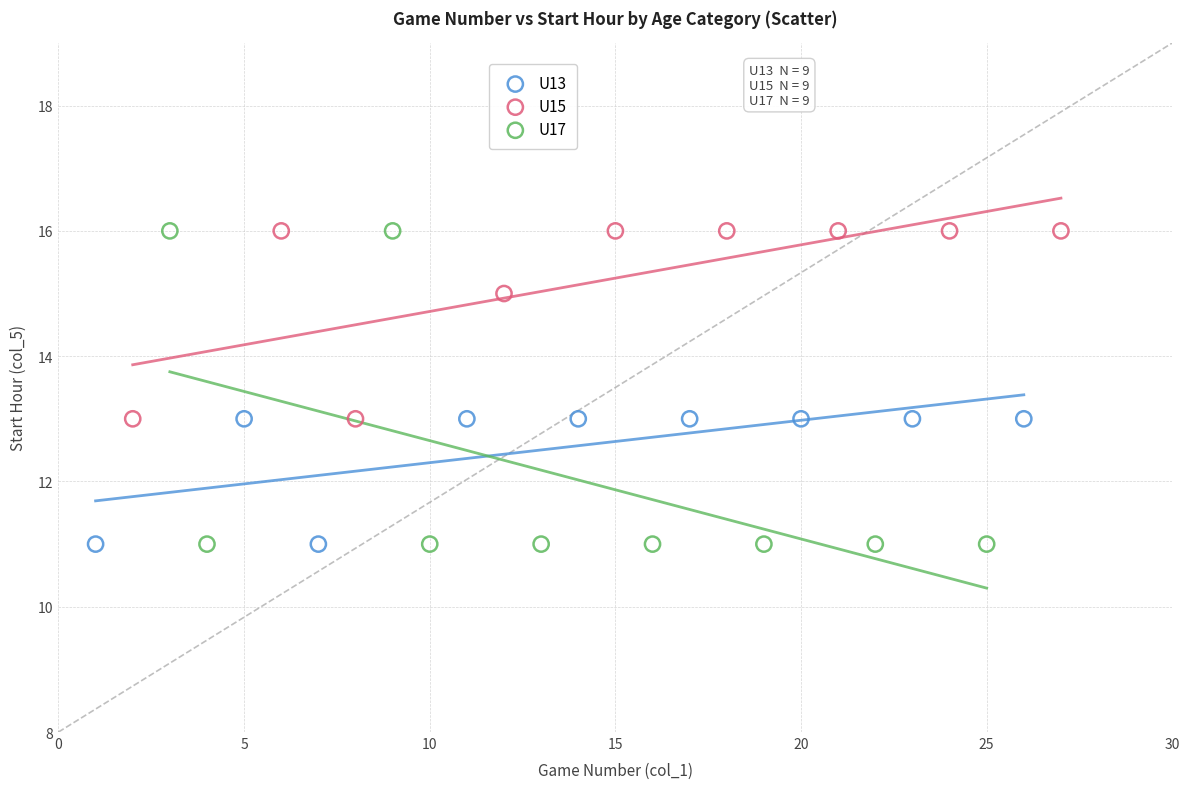

Which series has the largest Y range (max minus min)?

U17